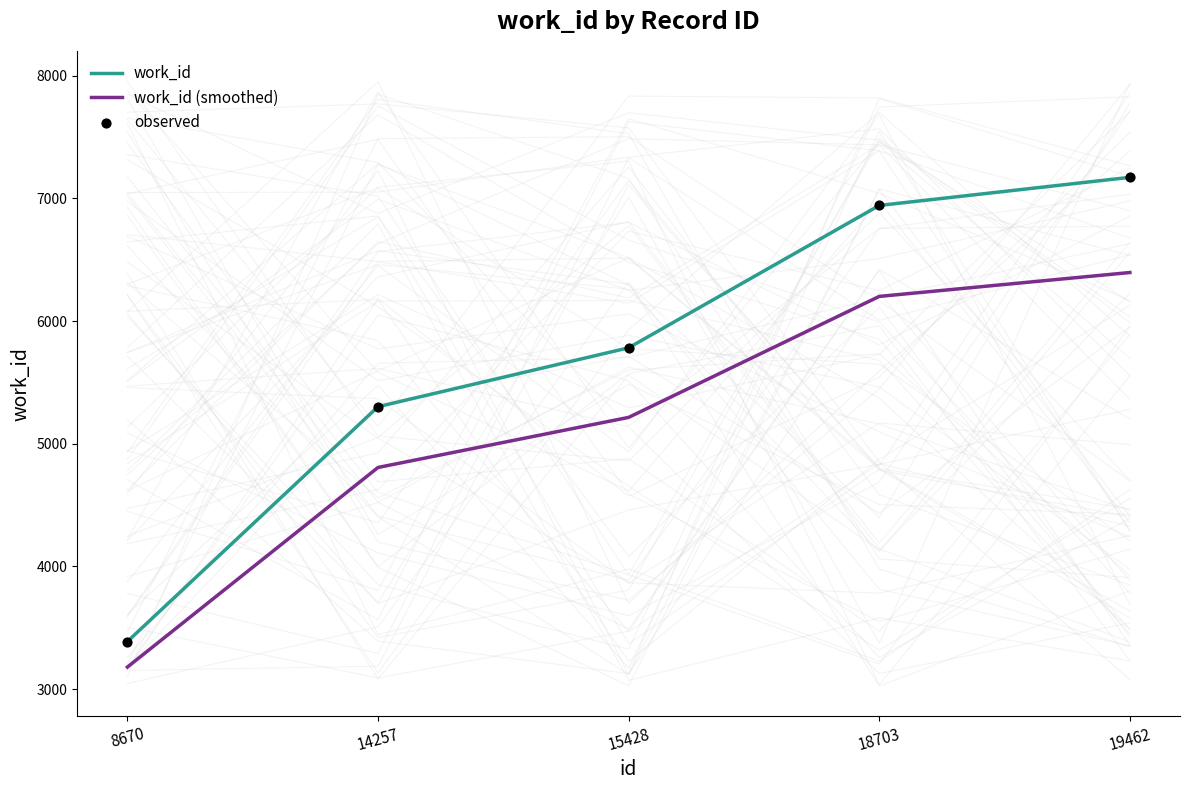

At which category is the sum across all series the highest?

19462